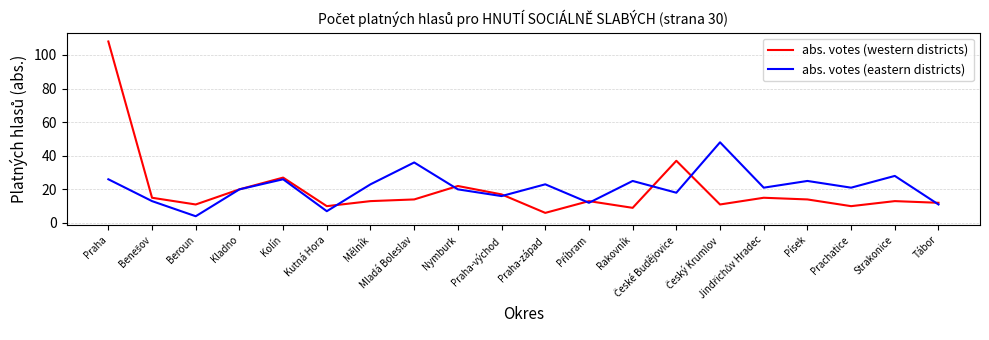

True or false: abs. votes (western districts) and abs. votes (eastern districts) intersect in this chart.

True